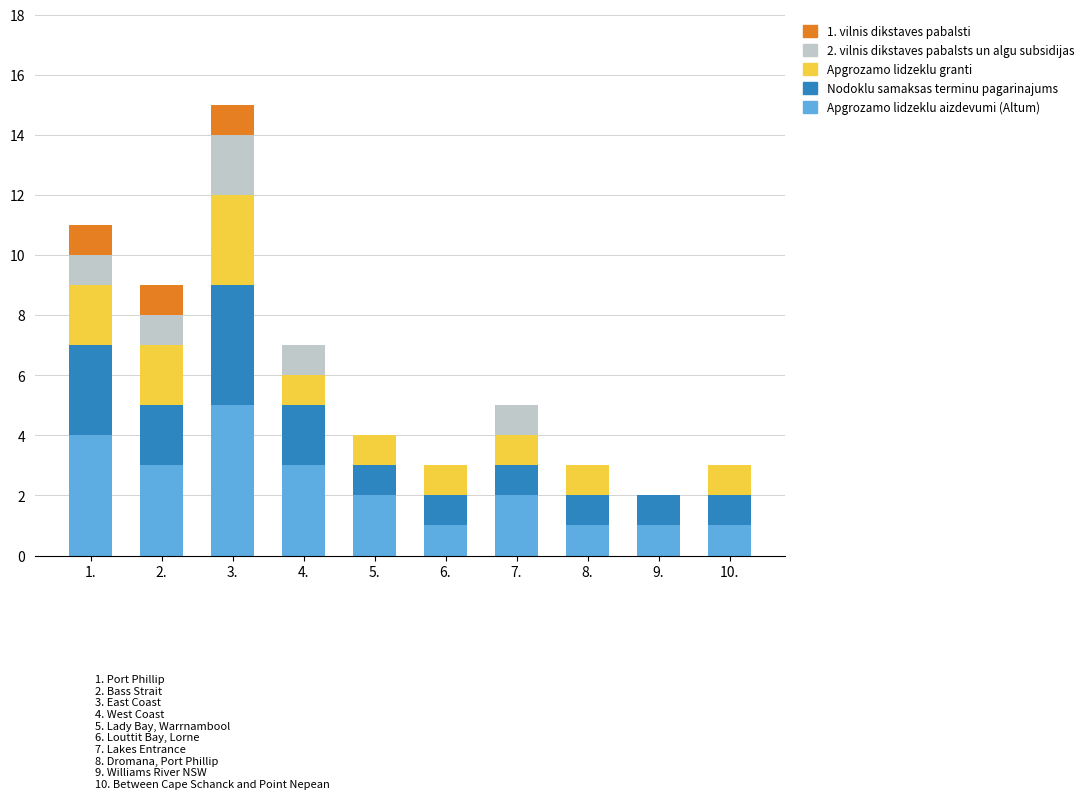

What is the total value across all series at 7.?

5